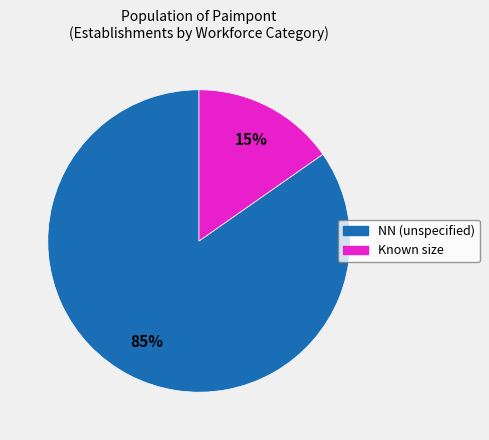

Does any single category account for the majority?

Yes